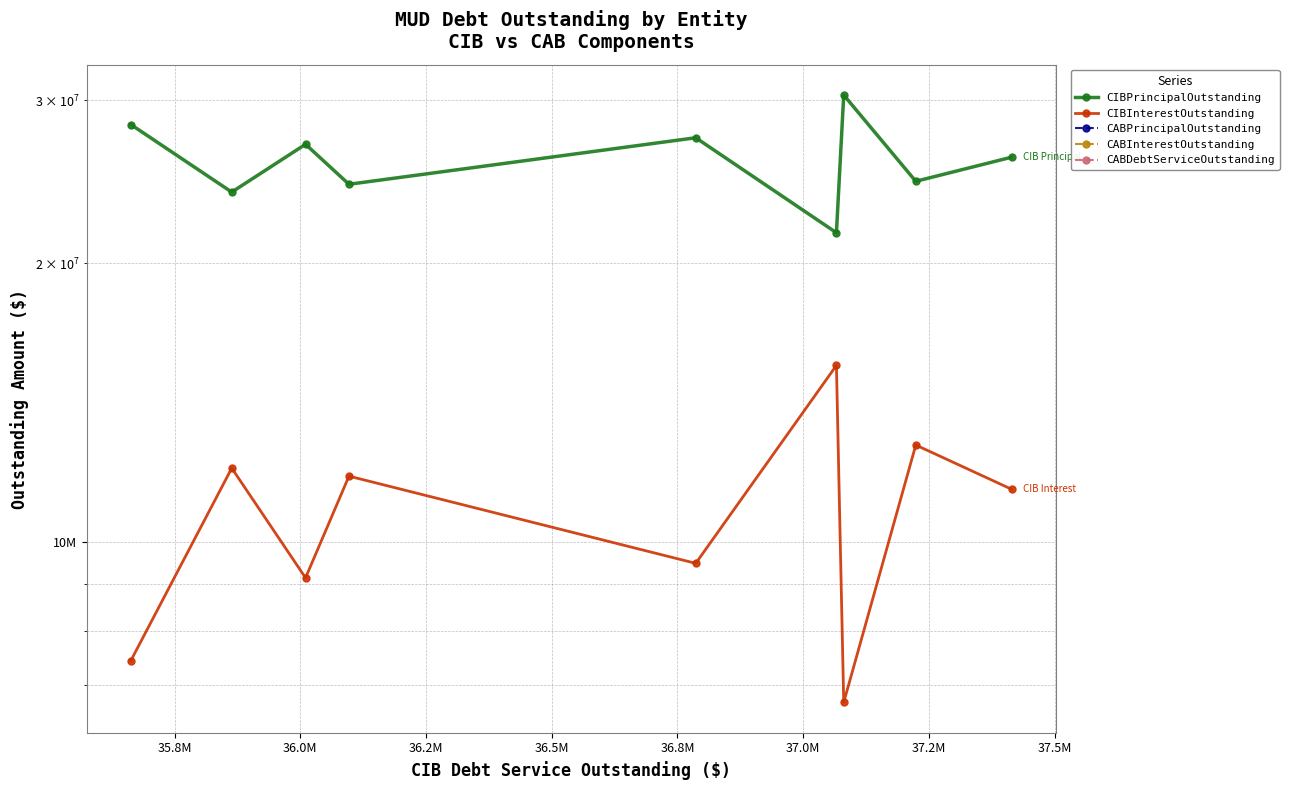

Which series has the widest spread of values?

CIBPrincipalOutstanding